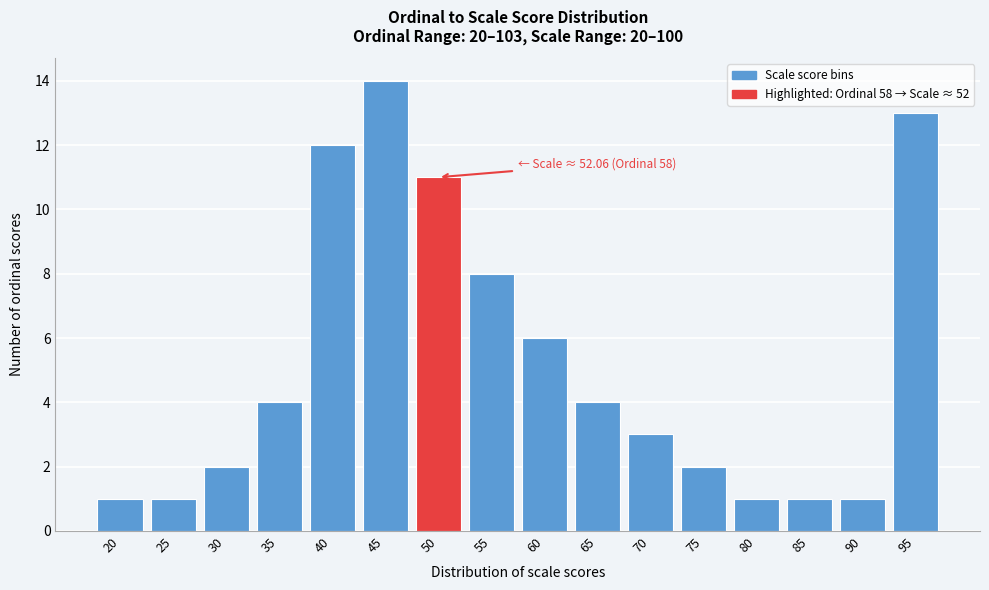

Reading left to right, transcribe all the data shown in this chart.

1	1	2	4	12	14	11	8	6	4	3	2	1	1	1	13